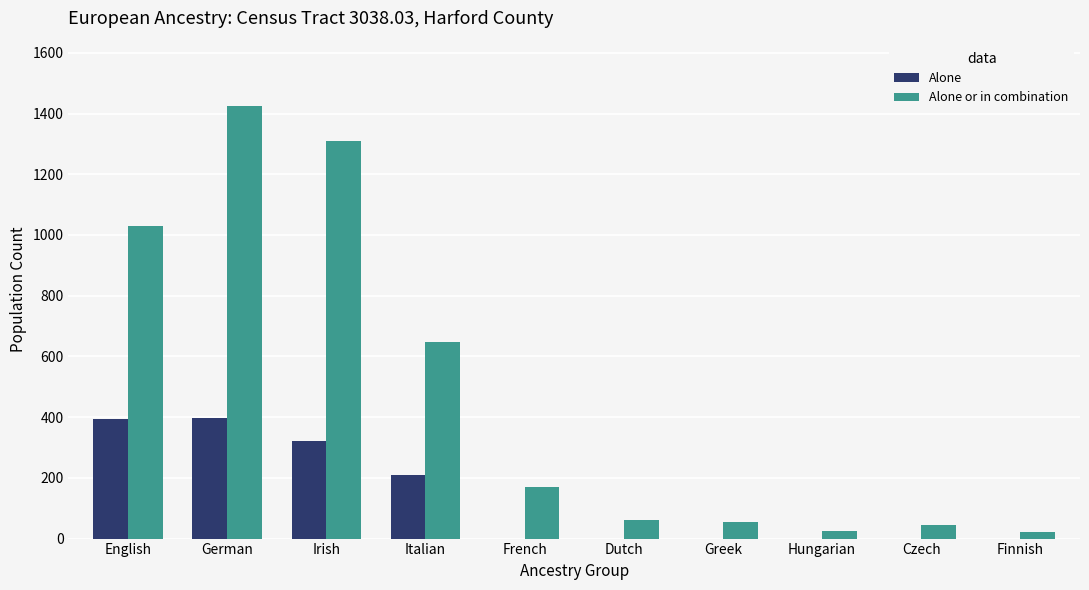

Which series changed the most between English and French?

Alone or in combination